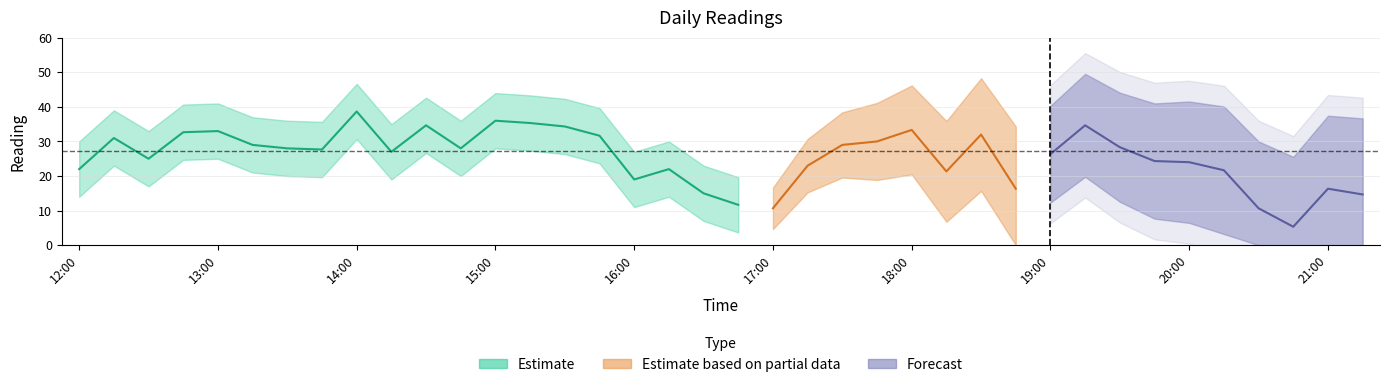

Is it true that the value at 6 is 5?

False